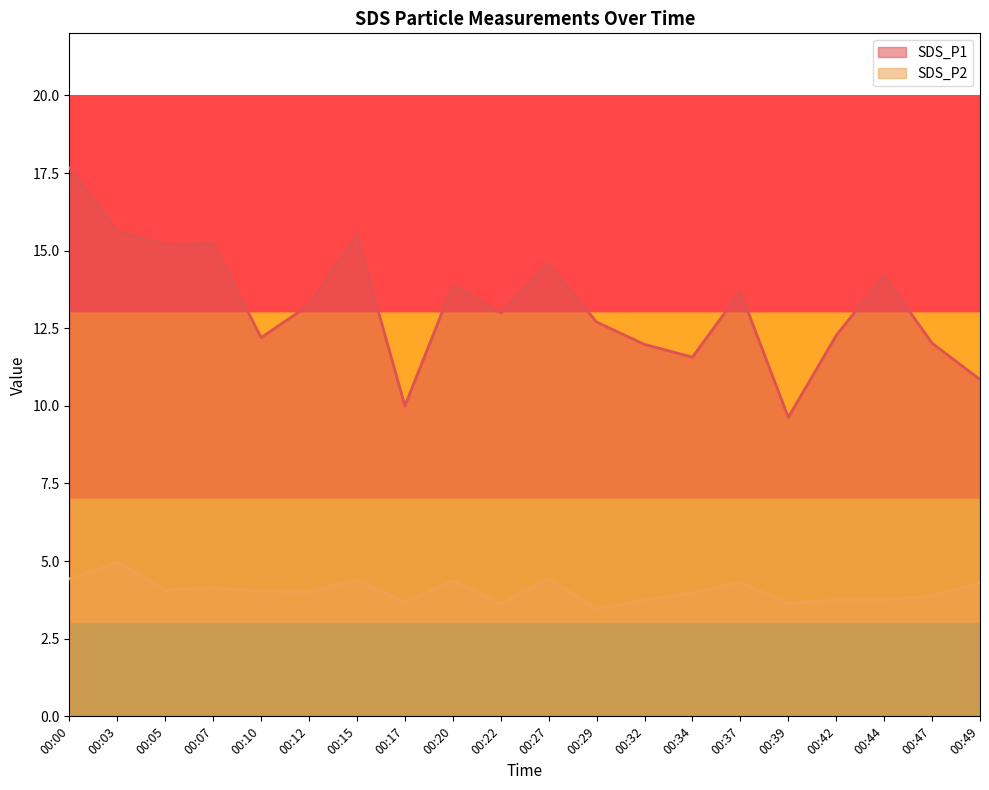

Is it true that SDS_P1 equals 4.6 at 00:39?

False